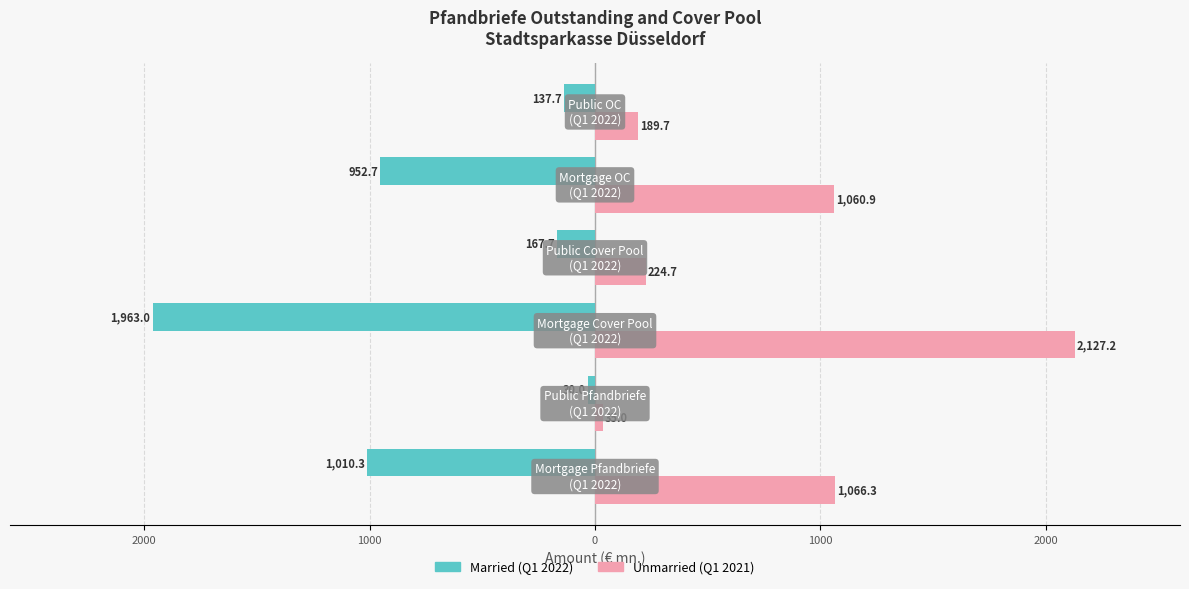

What are all the series names shown in the legend?

Married (Q1 2022), Unmarried (Q1 2021)